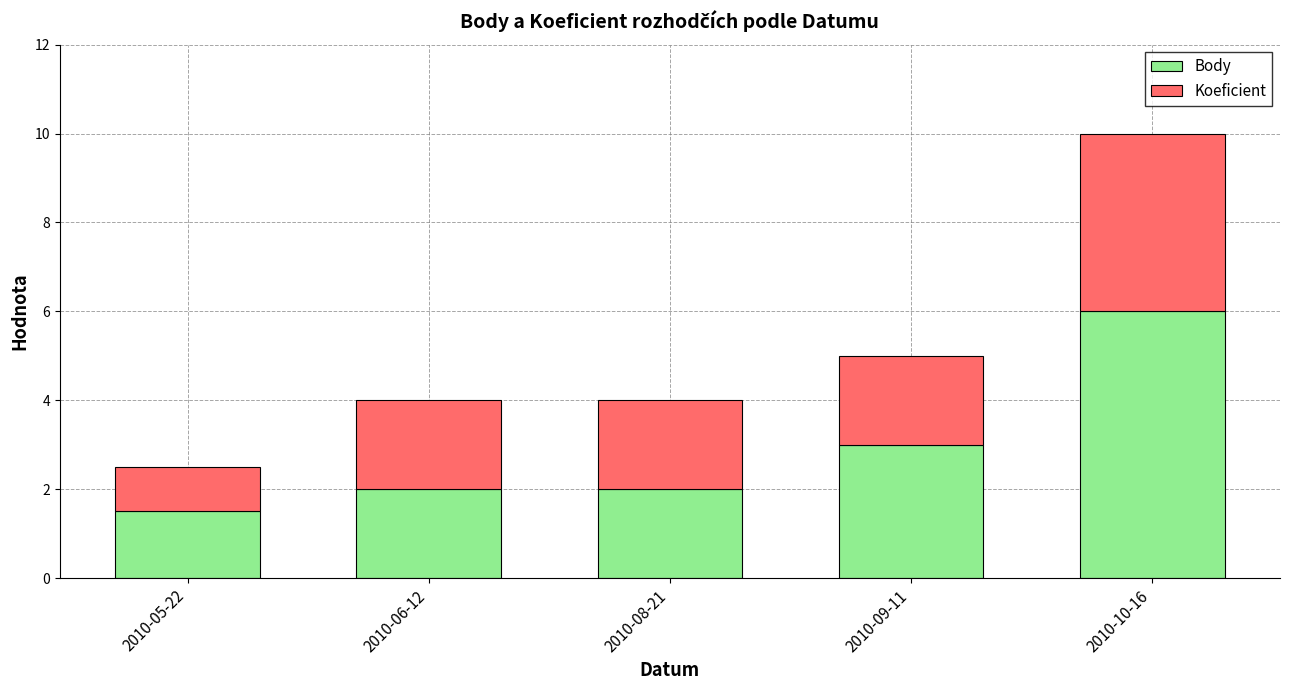

Which category has the highest value in the Body series?

2010-10-16